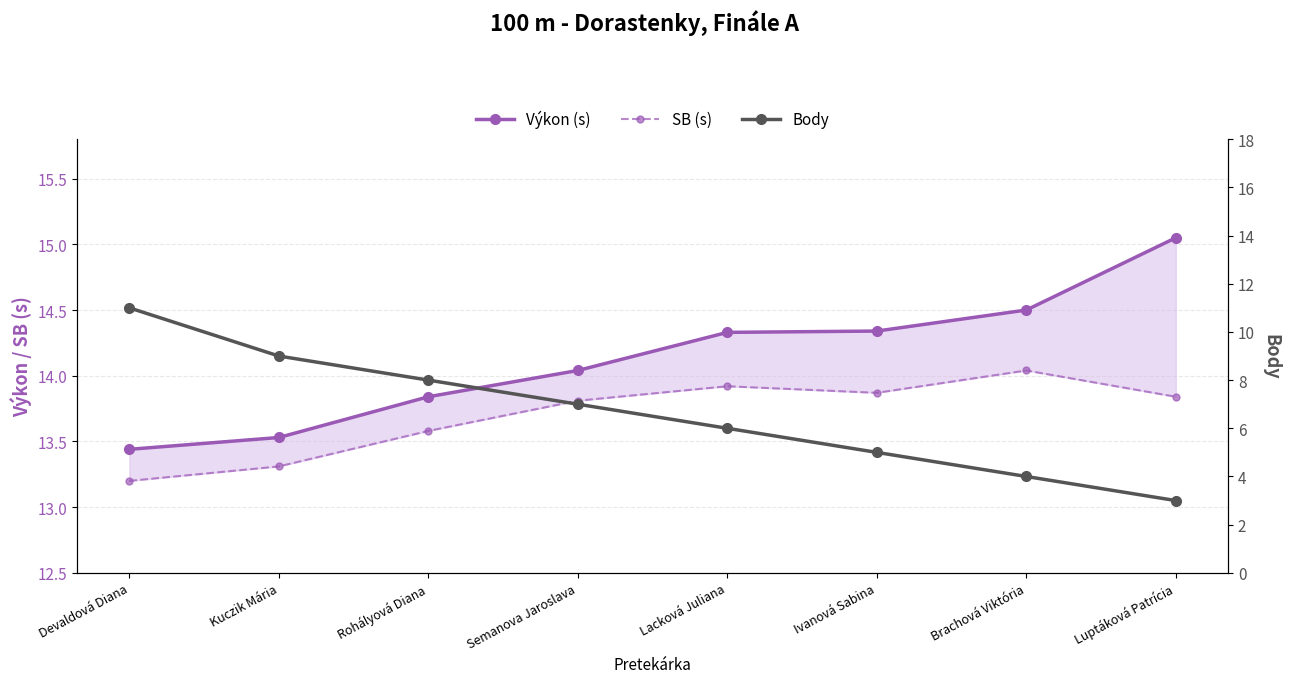

True or false: SB (s) and Výkon (s) intersect in this chart.

False